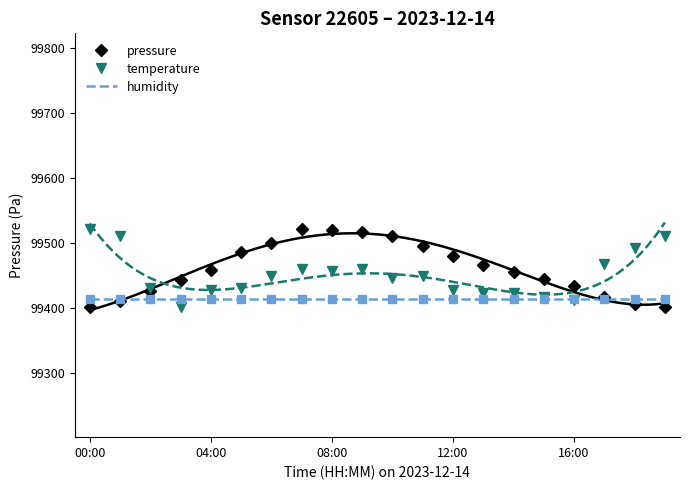

True or false: humidity has a value of 99414.2 at 13.

True